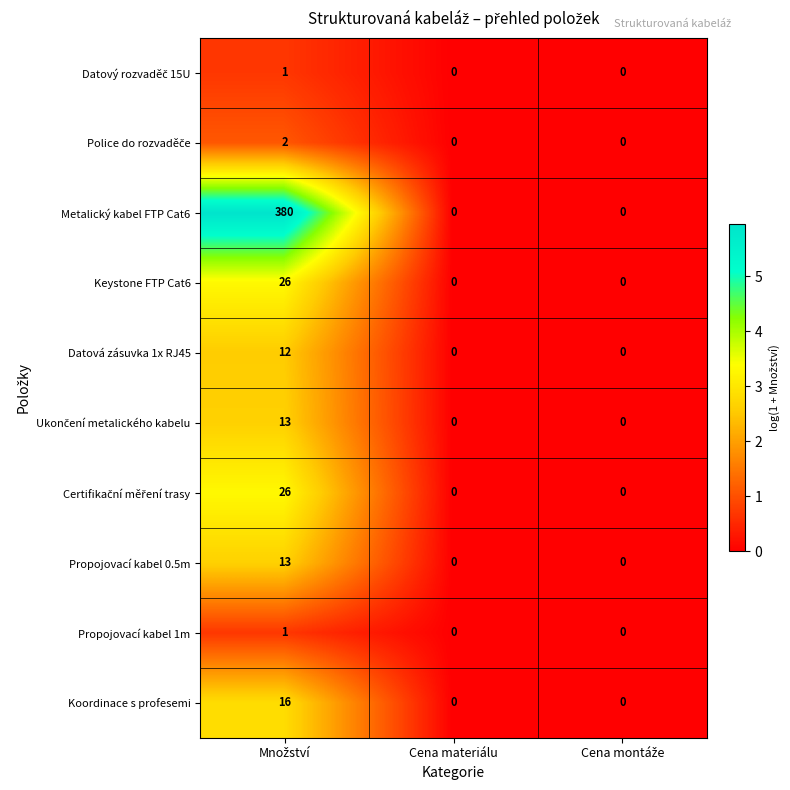

Which series has the widest spread of values?

Metalický kabel FTP Cat6